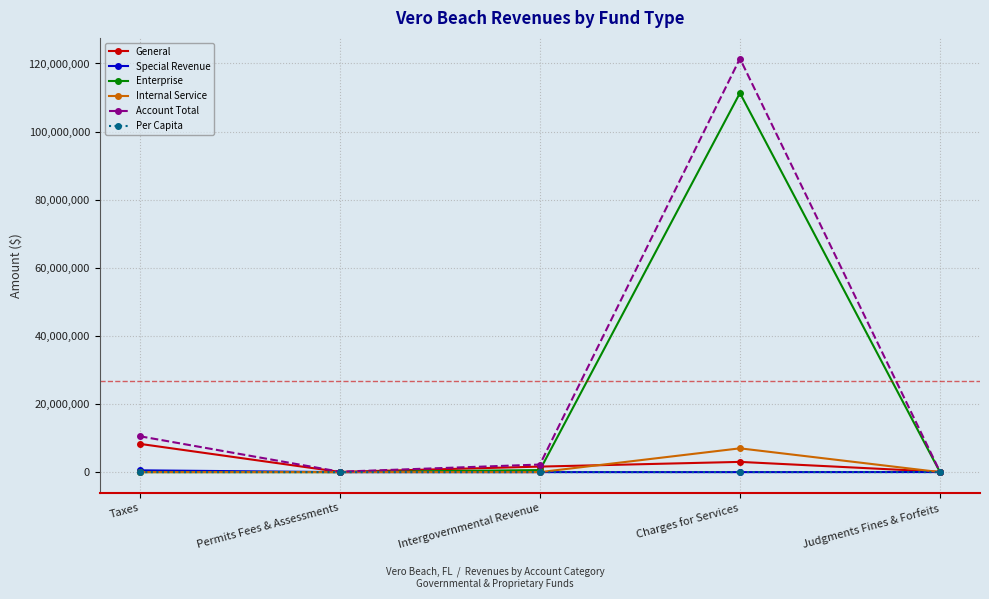

Between Taxes and Charges for Services, which series saw the biggest shift?

Enterprise